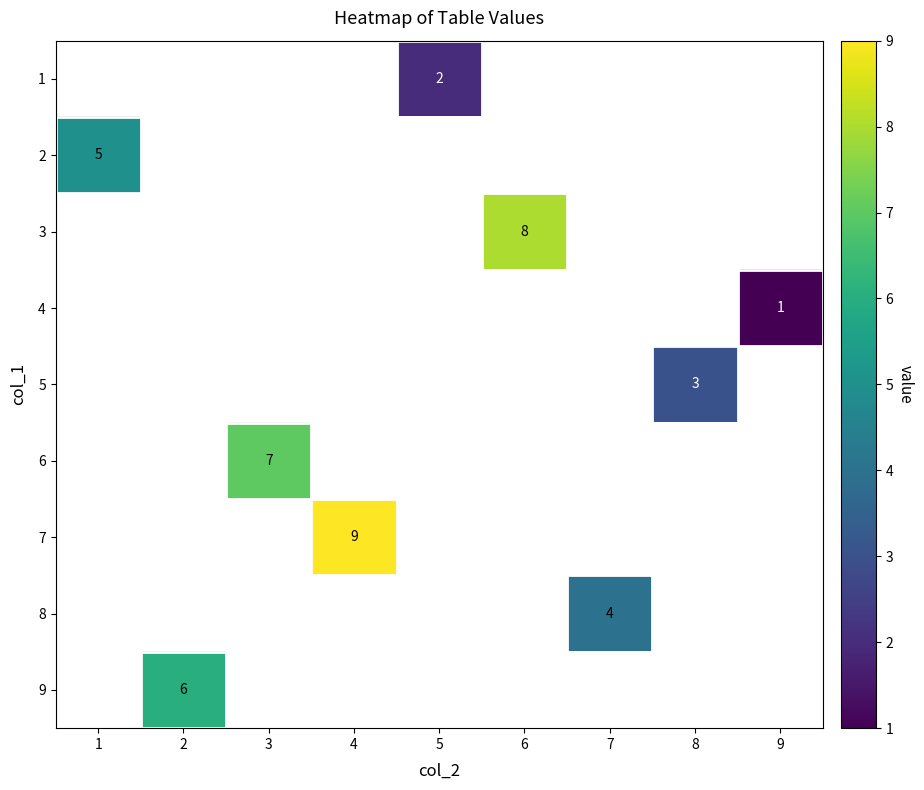

Which has a higher value, 1 or 9?

9